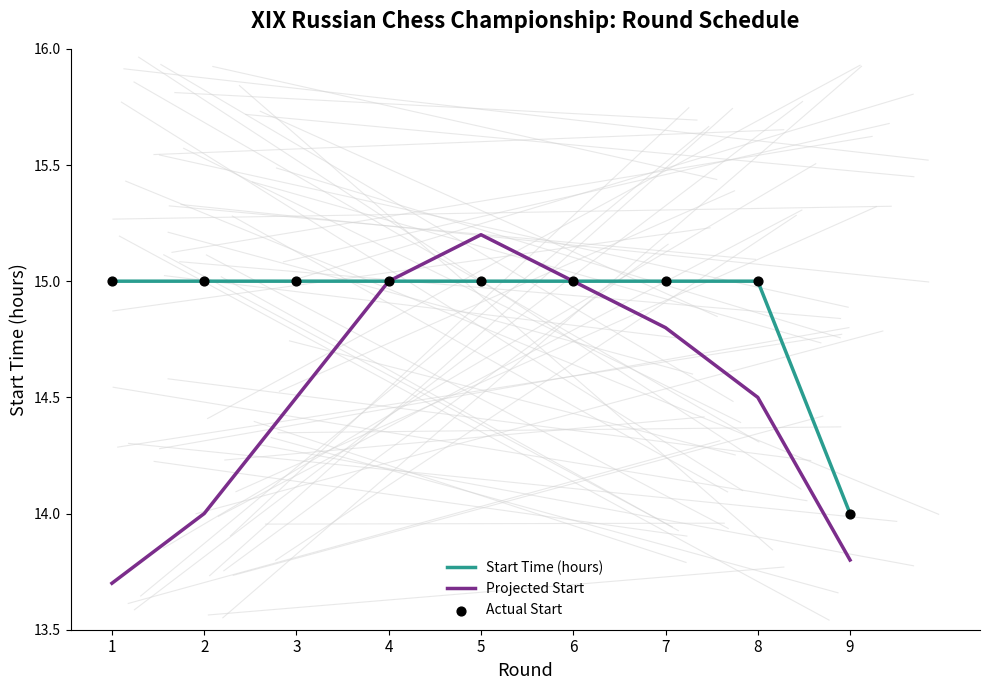

What is the total value across all series at 4?

30.0